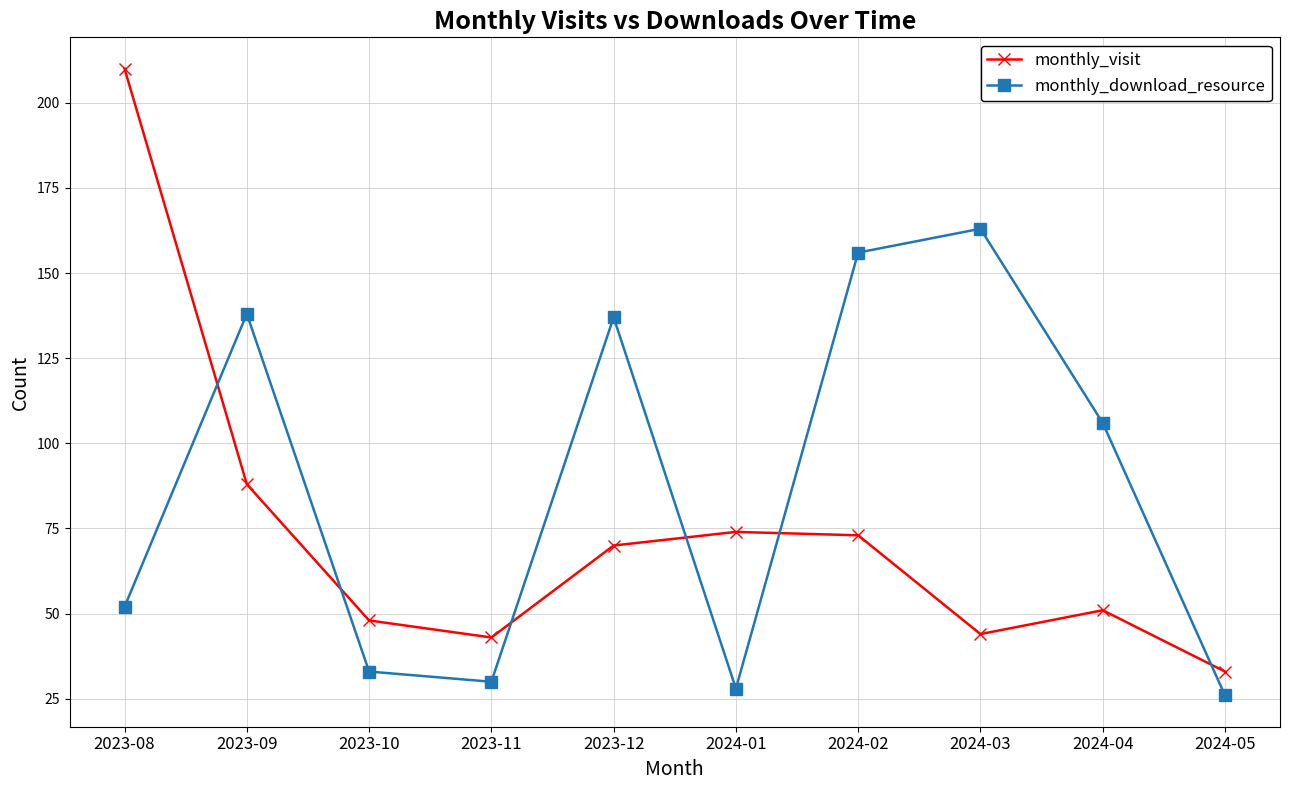

Which series has the largest range (max minus min)?

monthly_visit